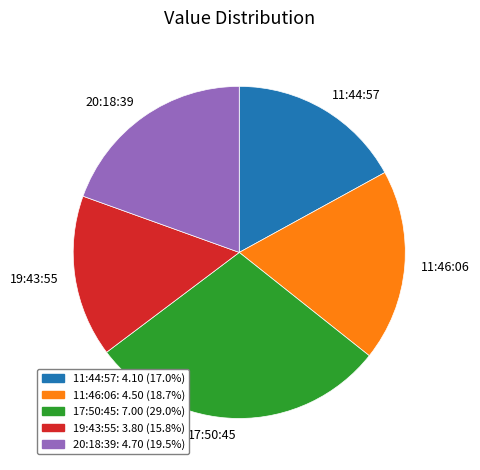

Is there a majority slice in this chart?

No